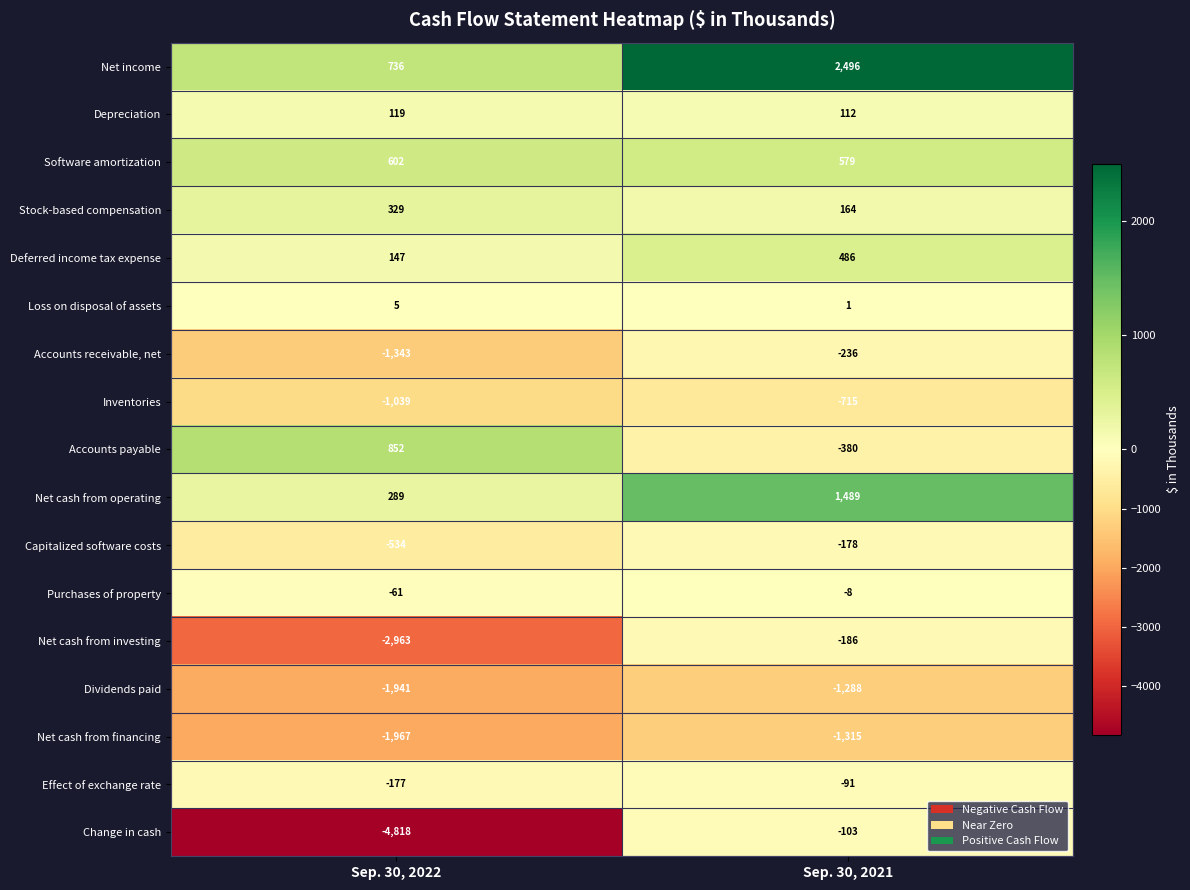

What is the difference between the maximum and minimum values in the Net cash from investing series?

2777